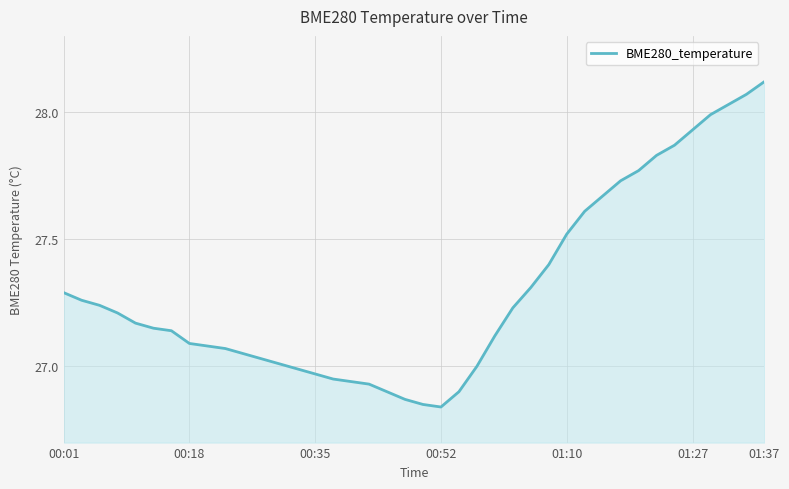

How many categories are shown in the chart?

40